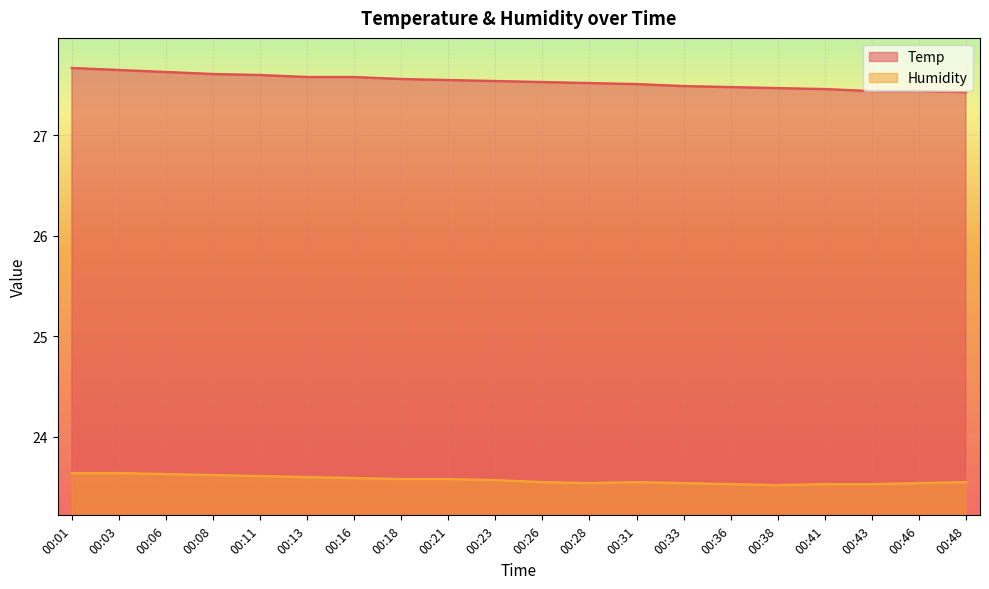

At how many categories does at least one series exceed 26?

20